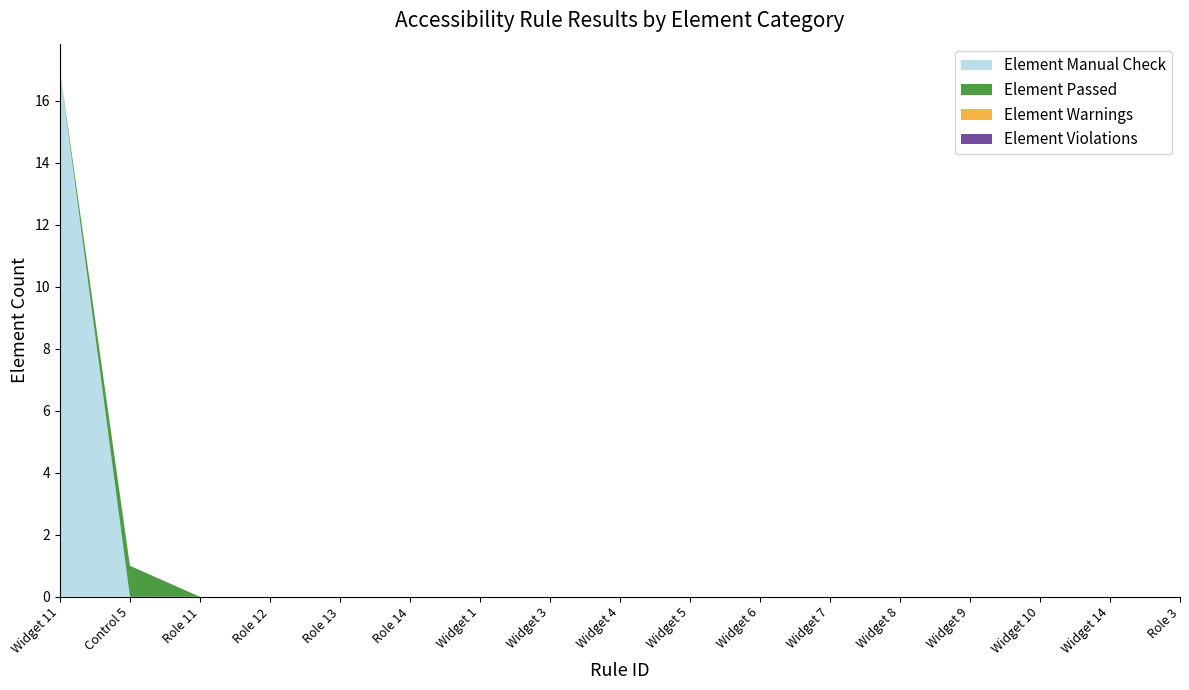

Reading right to left, transcribe all the data shown in this chart.

Element Manual Check: 0	0	0	0	0	0	0	0	0	0	0	0	0	0	0	0	17
Element Passed: 0	0	0	0	0	0	0	0	0	0	0	0	0	0	0	1	0
Element Warnings: 0	0	0	0	0	0	0	0	0	0	0	0	0	0	0	0	0
Element Violations: 0	0	0	0	0	0	0	0	0	0	0	0	0	0	0	0	0